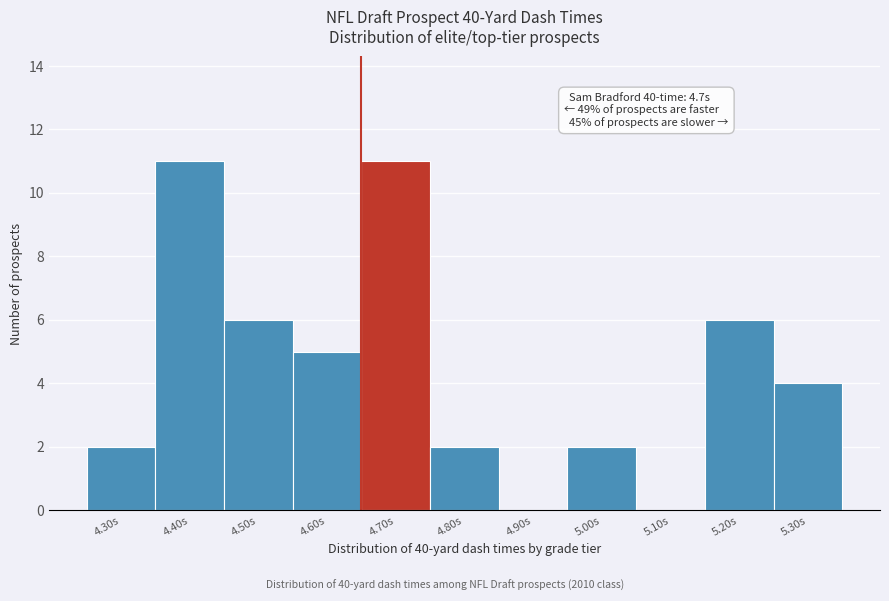

Reading right to left, transcribe all the data shown in this chart.

5.30s=4	5.20s=6	5.10s=0	5.00s=2	4.90s=0	4.80s=2	4.70s=11	4.60s=5	4.50s=6	4.40s=11	4.30s=2